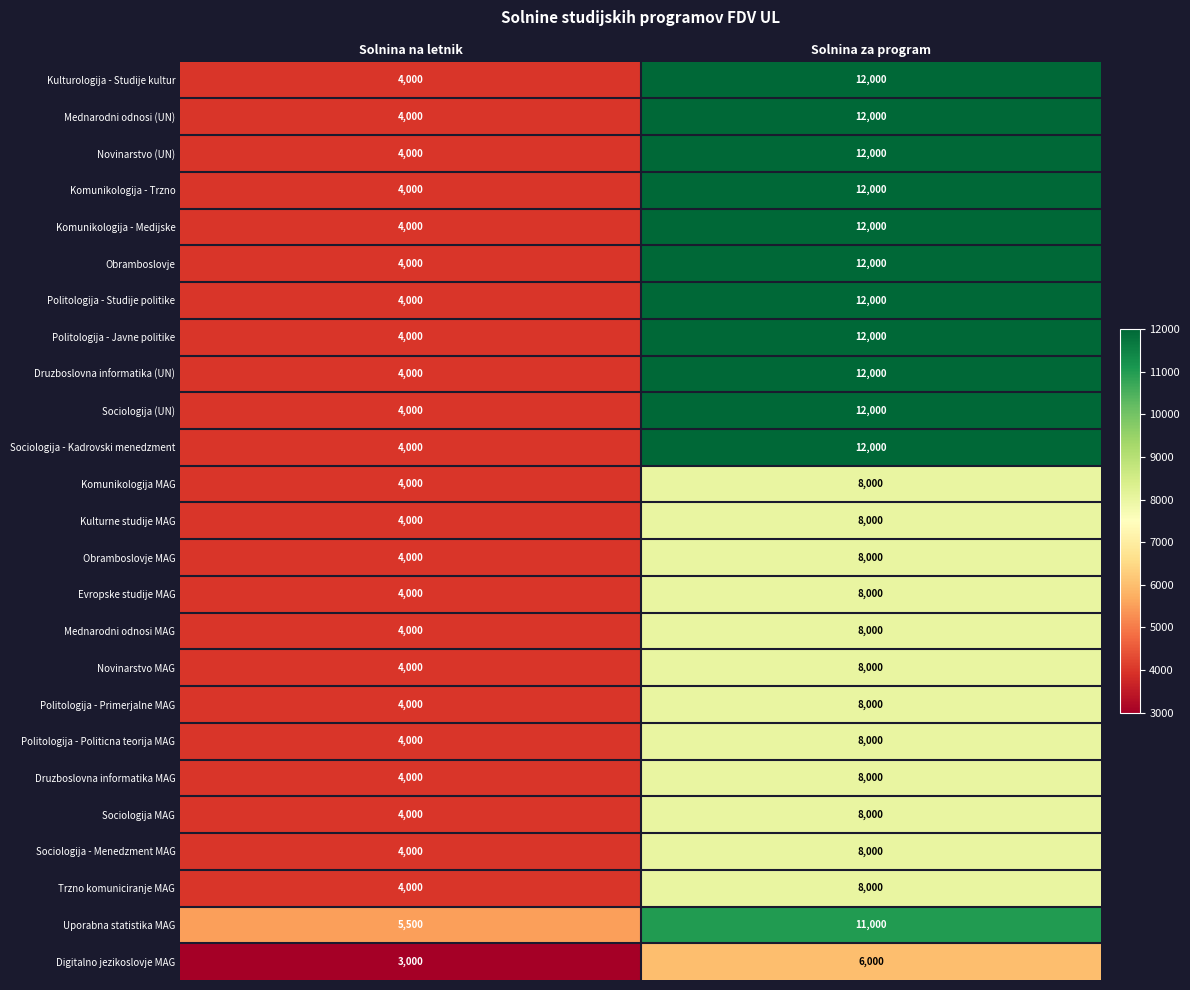

What is the difference between the highest and lowest values at Solnina na letnik?

2500